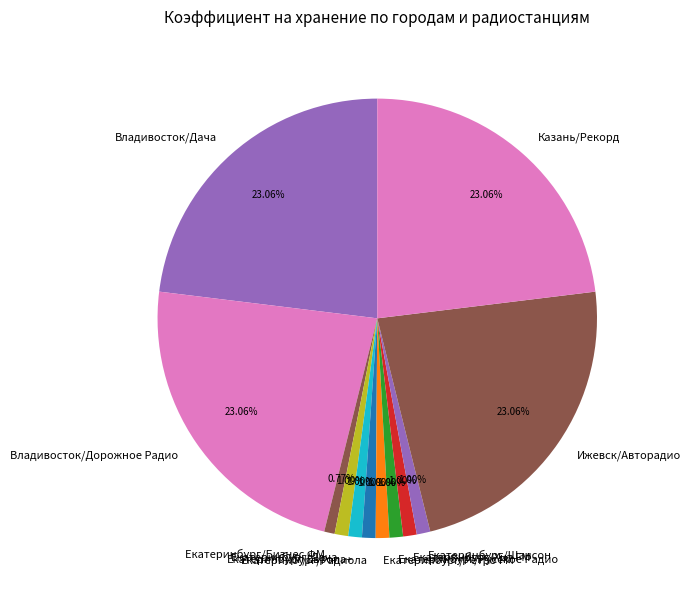

How many segments does this pie chart have?

12